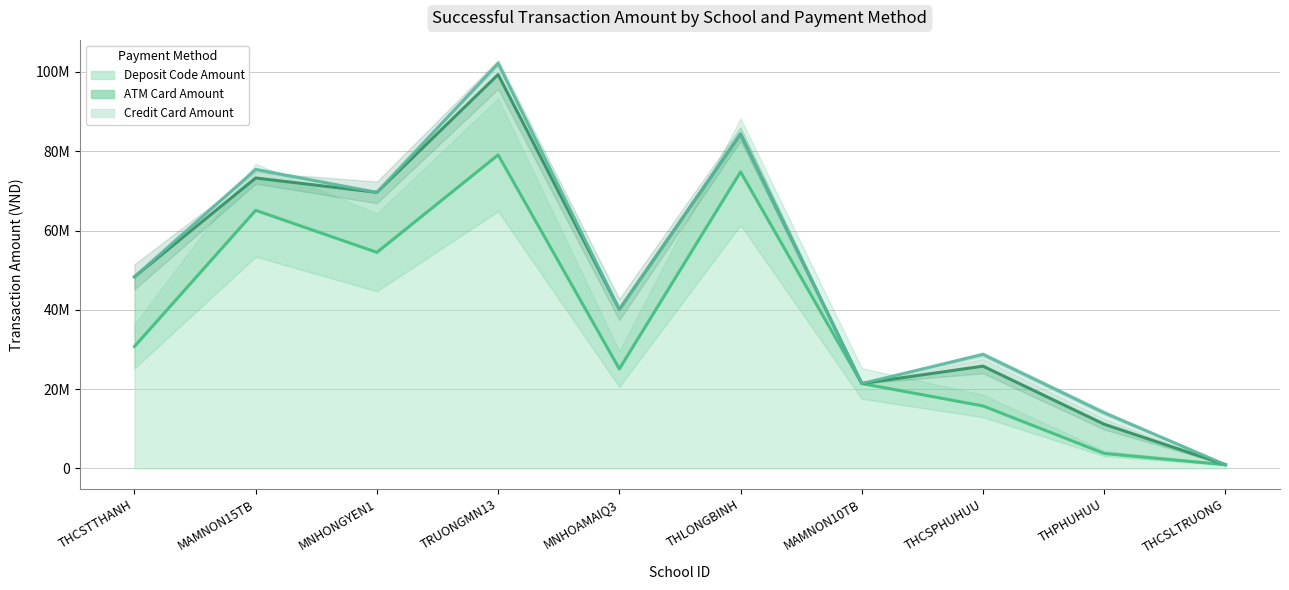

Rank the series at TRUONGMN13 from lowest to highest value.

Credit Card Amount, ATM Card Amount, Deposit Code Amount